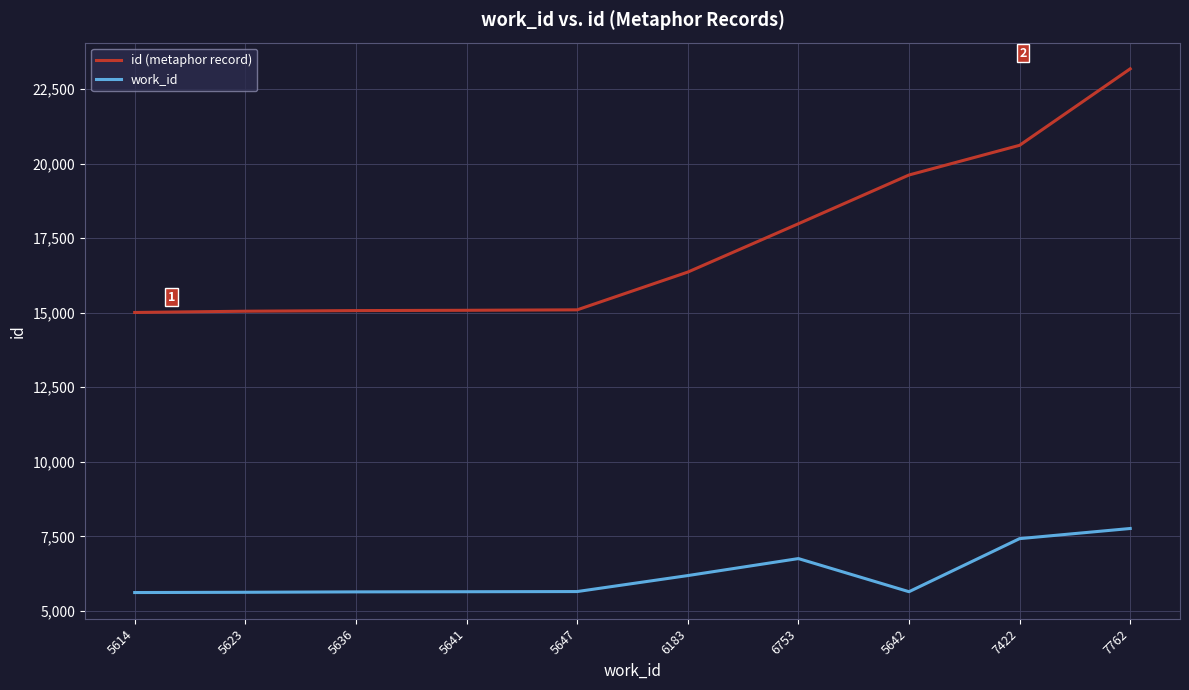

Rank the series by their average value, from highest to lowest.

id (metaphor record), work_id